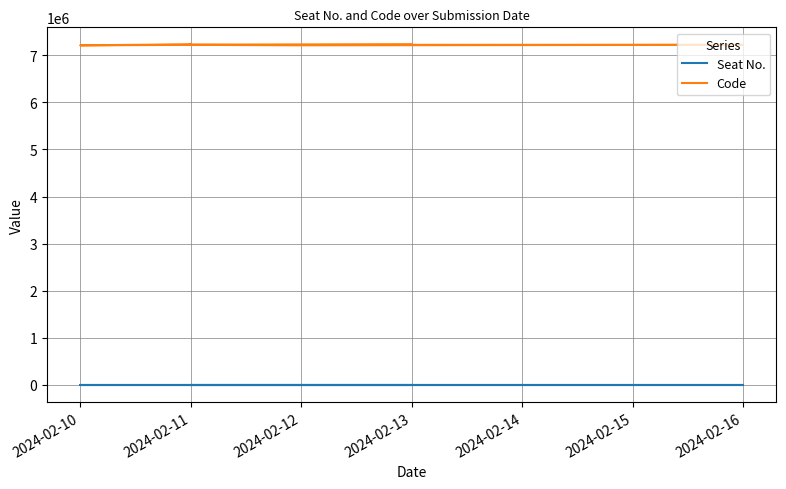

Between 13 and 2024-02-16, which is larger?

13